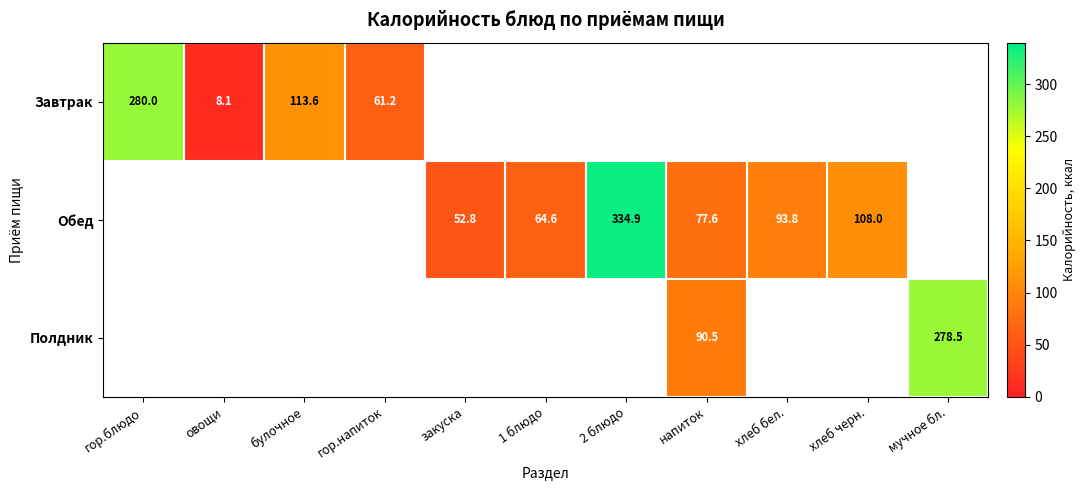

Where does the Обед series first go above 52?

закуска